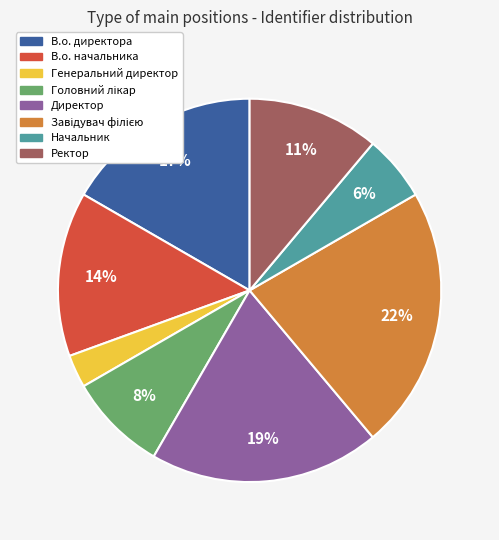

Which category has the smallest portion of the pie?

Генеральний директор